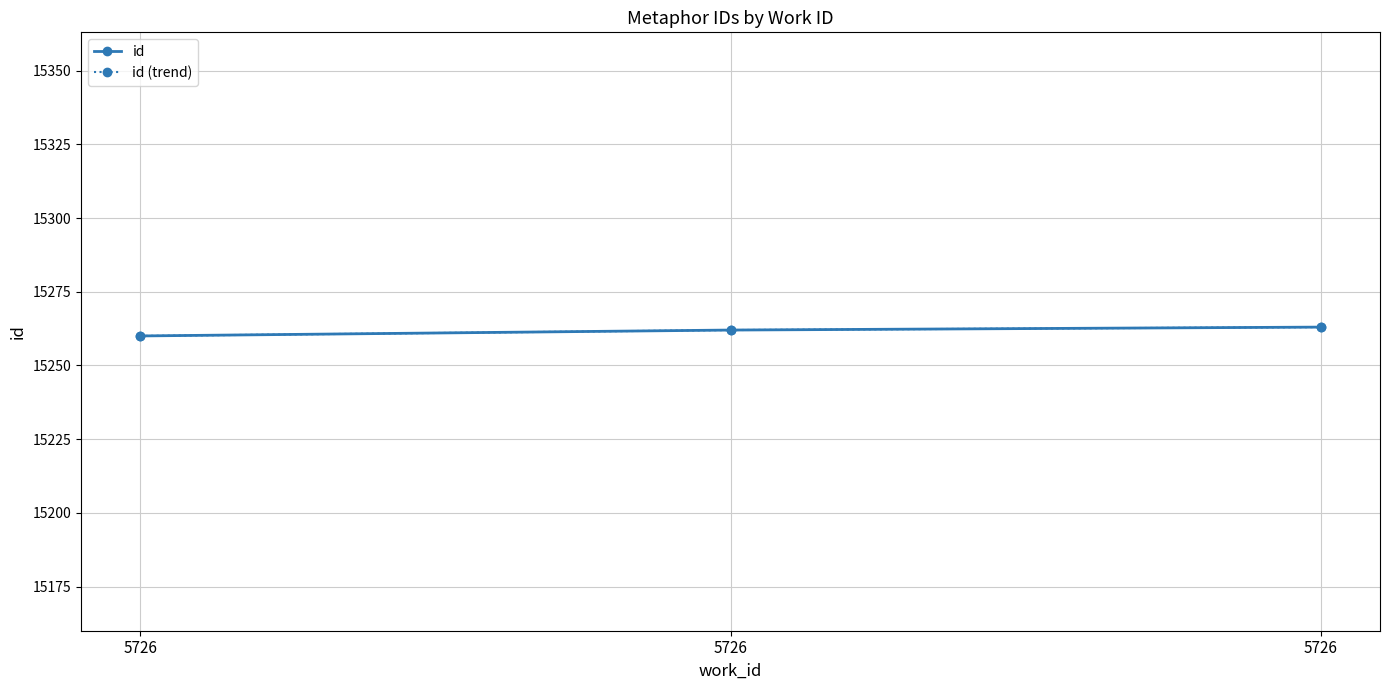

At which category is the sum across all series the highest?

5726